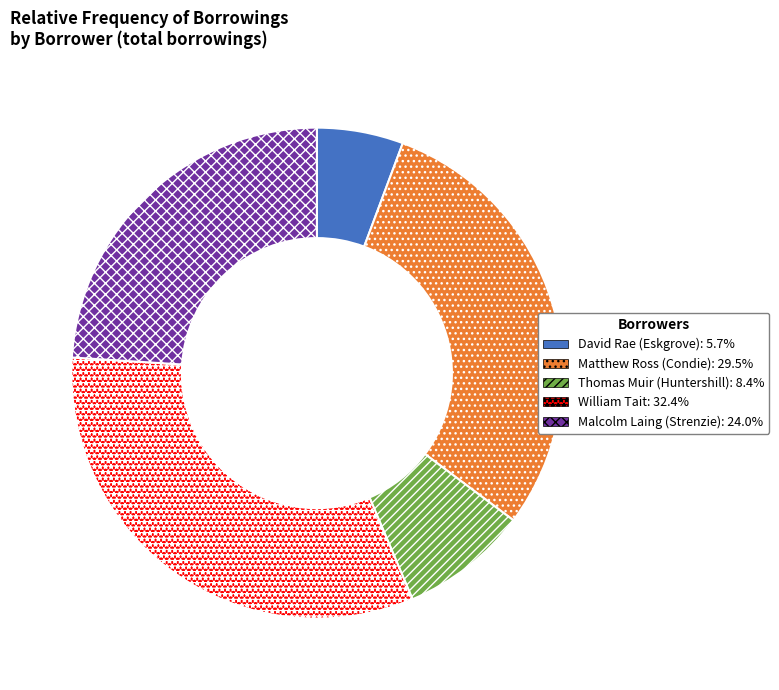

Rank the categories by value from lowest to highest.

David Rae (Eskgrove), Thomas Muir (Huntershill), Malcolm Laing (Strenzie), Matthew Ross (Condie), William Tait